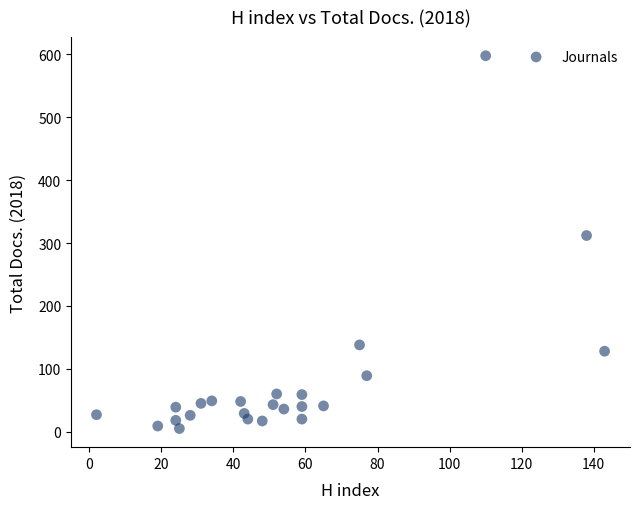

What is the range of Y values (max minus min)?

593